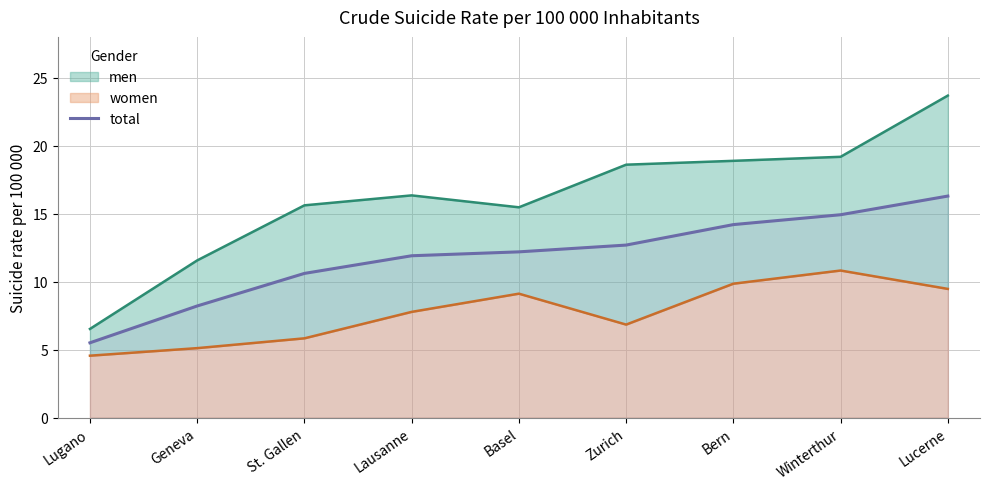

Read the total value at Lausanne.

11.9